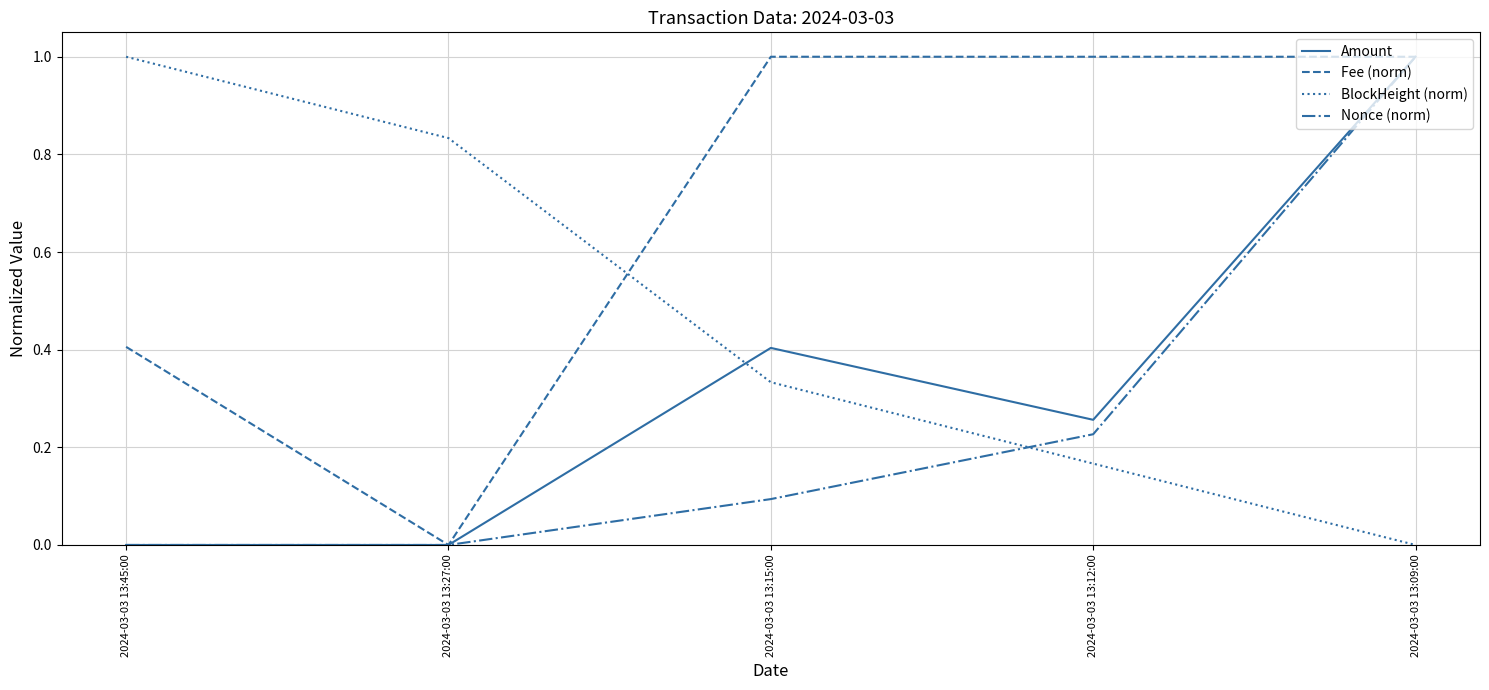

How many lines are shown in the chart?

4